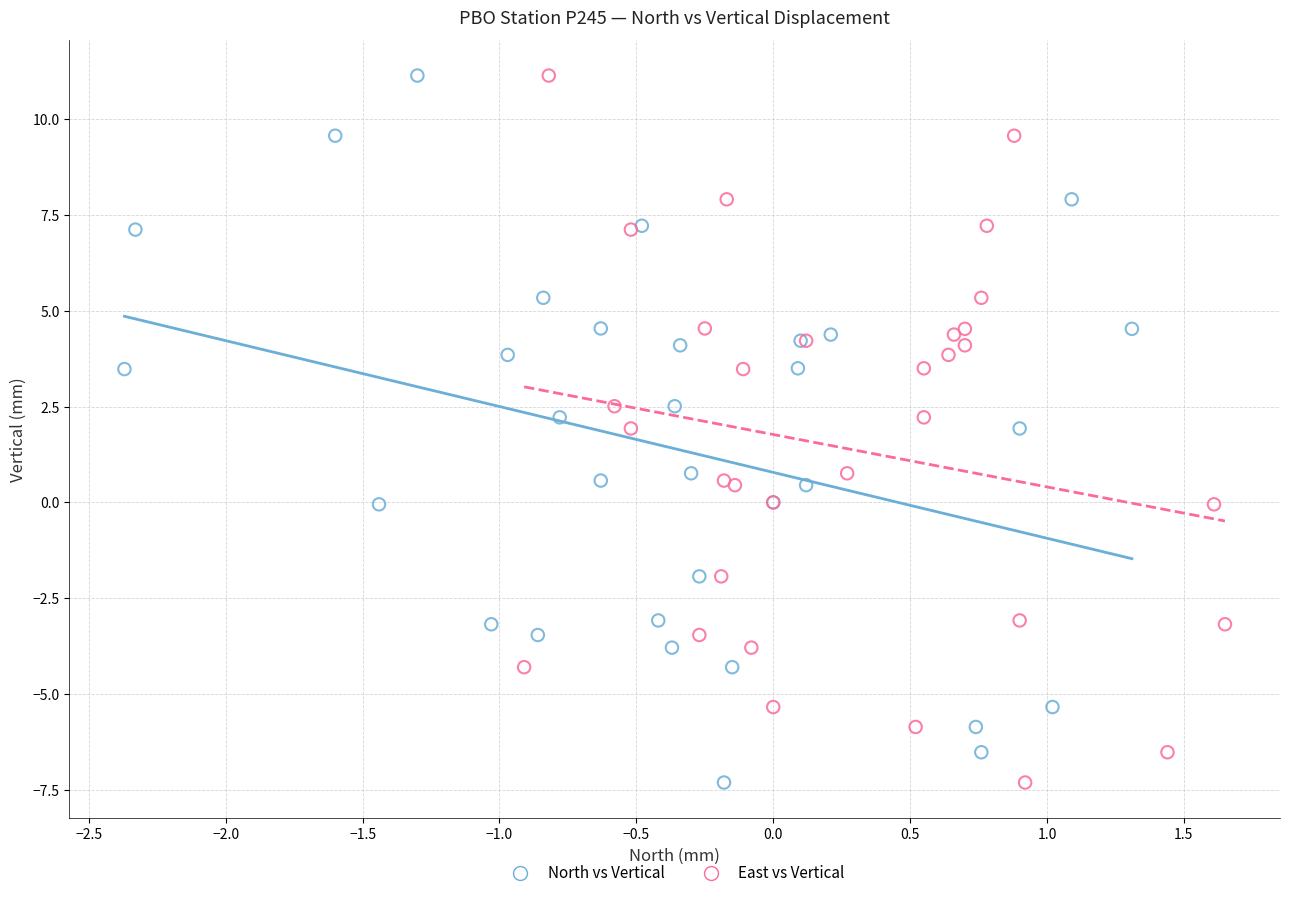

What are all the series names shown in the legend?

North vs Vertical, East vs Vertical